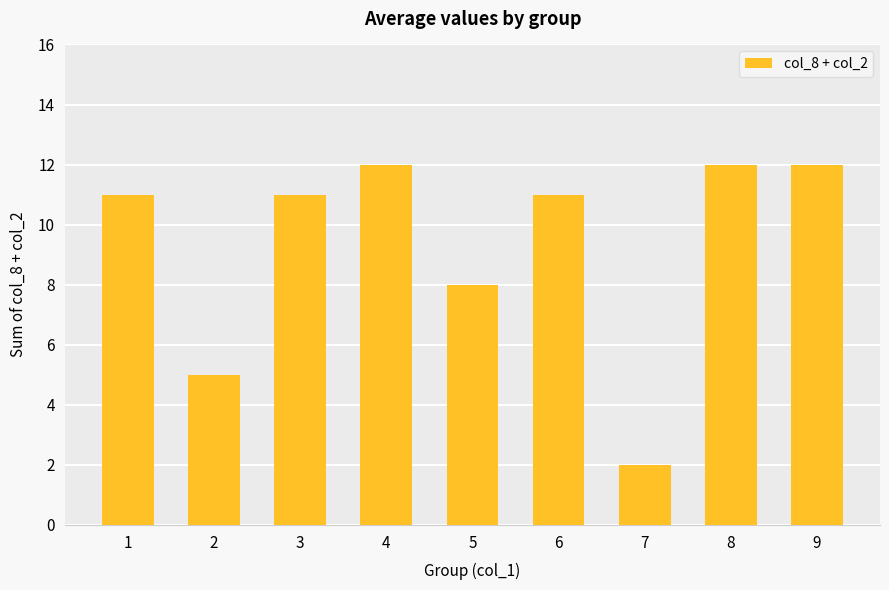

What is the change in value from 2 to 5?

+3